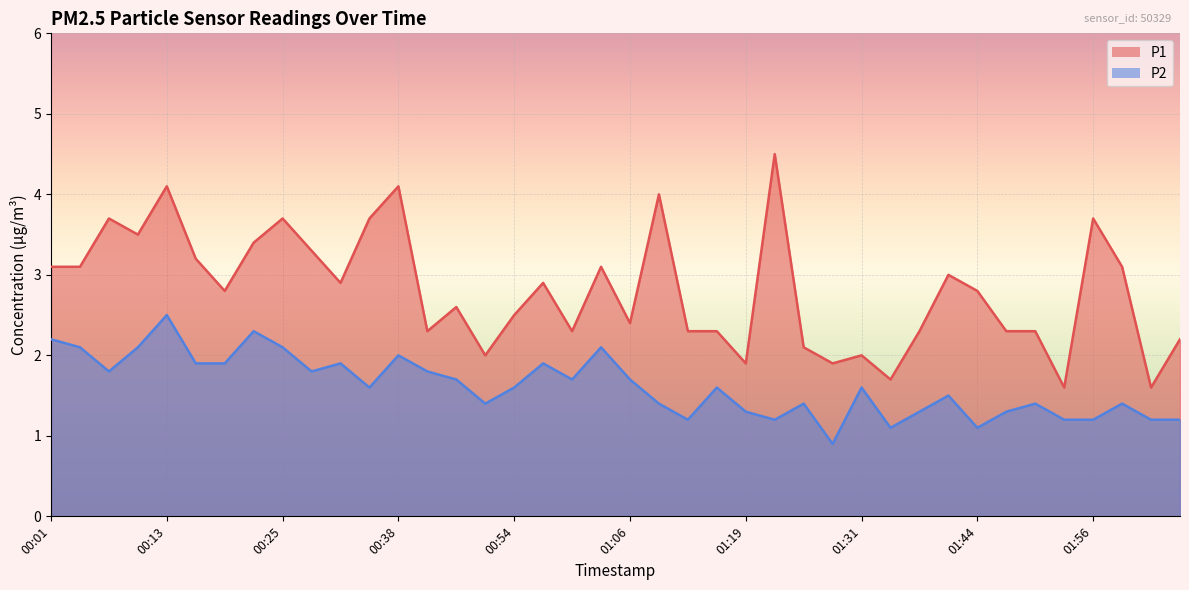

True or false: P2 and P1 cross at least once.

False